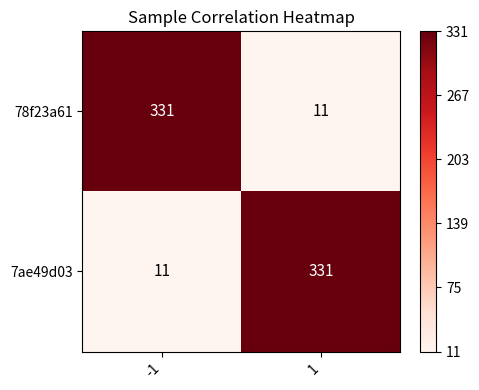

What is the average value of the 7ae49d03 series?

171